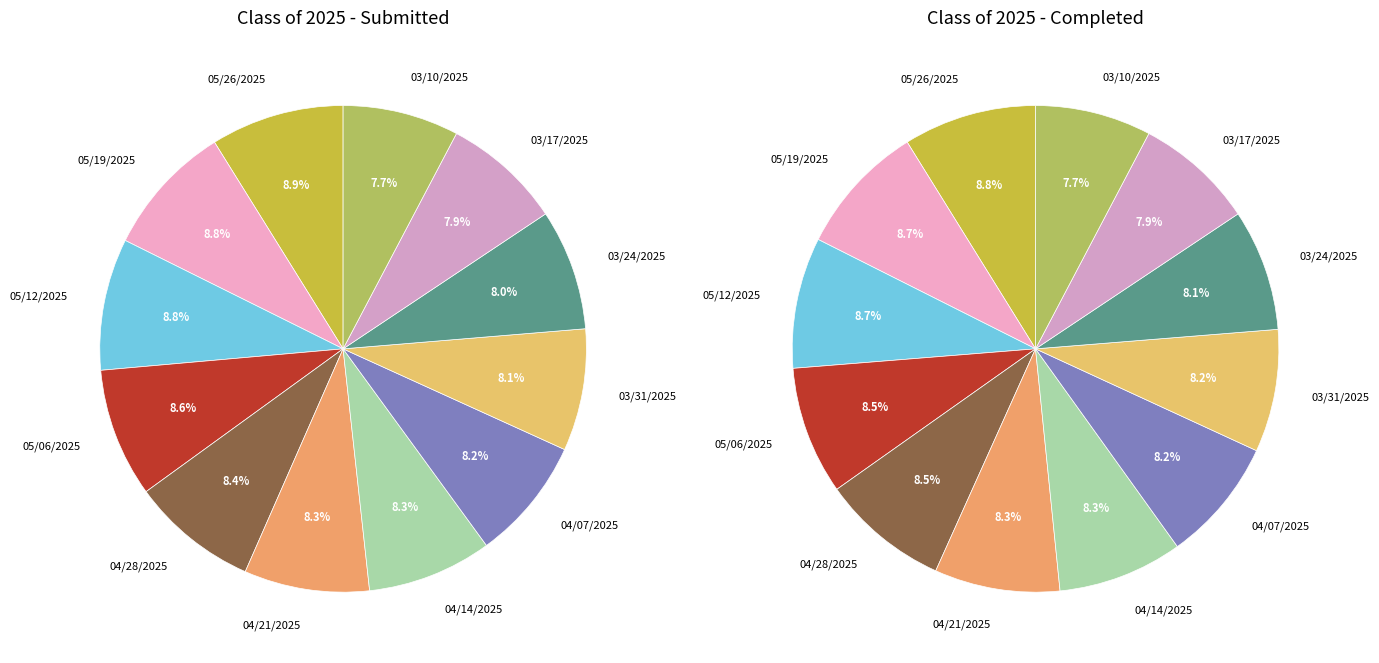

At 05/06/2025, list the series in order from largest to smallest.

Class of 2025 Submitted, Class of 2025 Completed